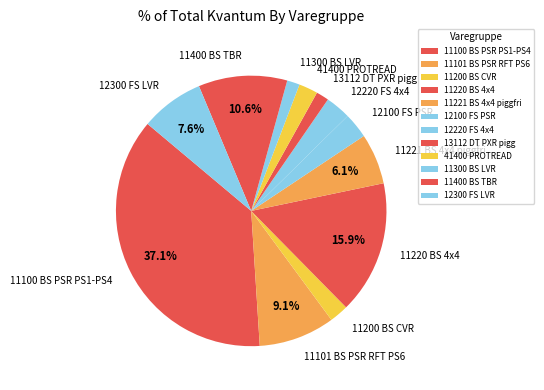

How much of the chart is everything except 11221 BS 4x4 piggfri?

93.9%